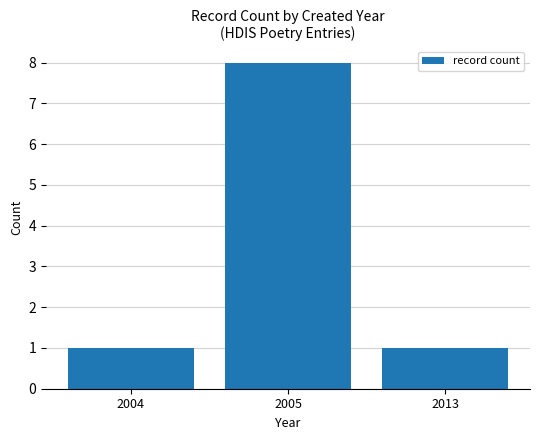

Is it true that the value at 2005 is 13?

False